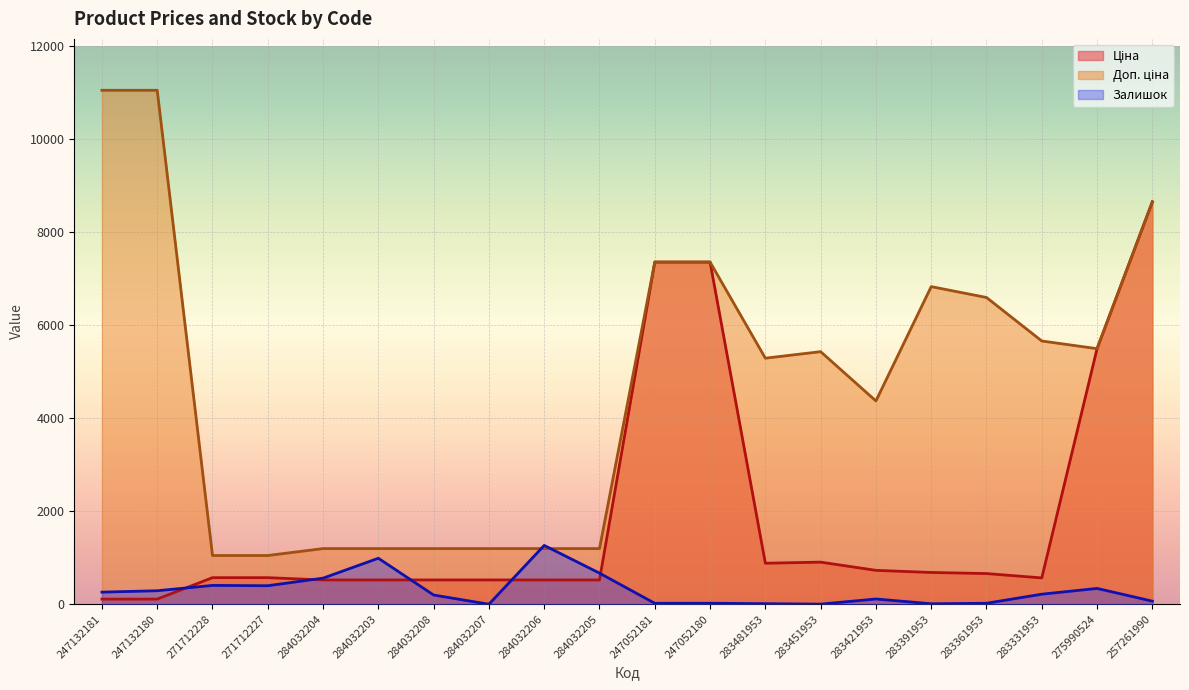

True or false: Ціна and Доп. ціна intersect in this chart.

False